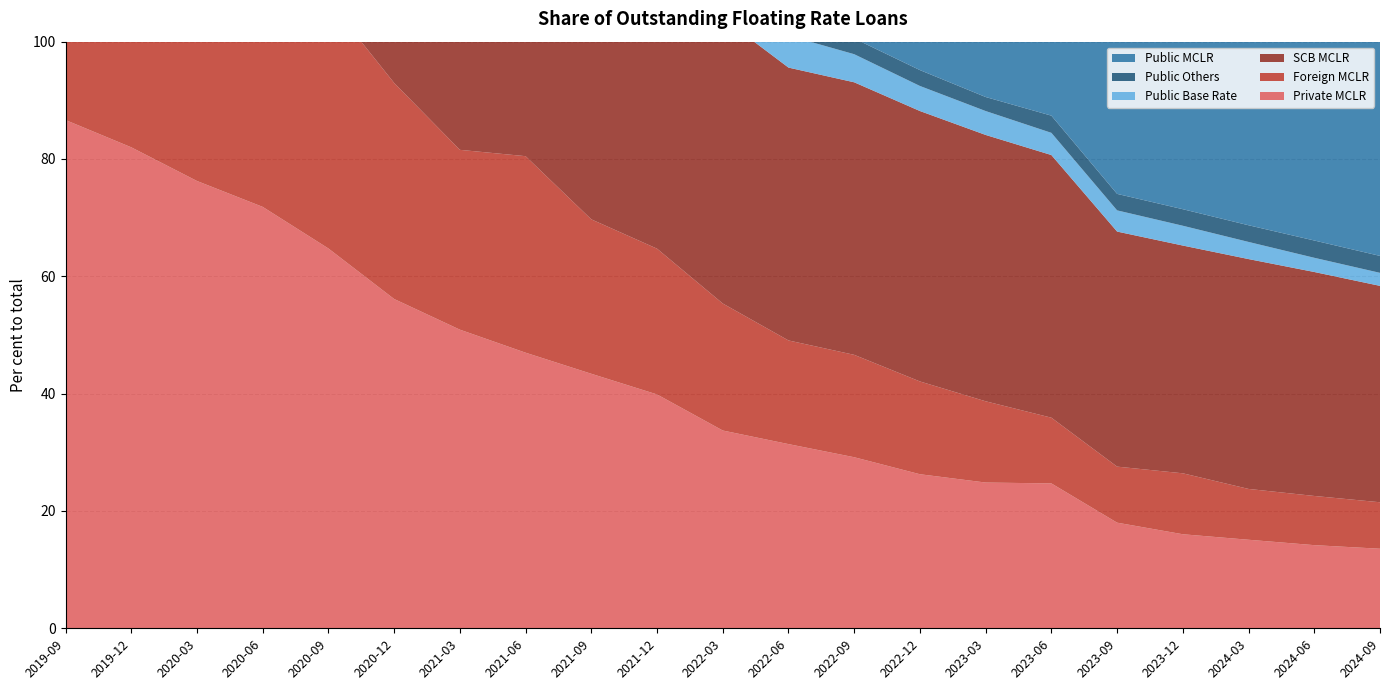

Reading left to right, extract all data points from this chart.

Private MCLR: 2019-09=86.6	2019-12=82.0	2020-03=76.3	2020-06=71.8	2020-09=64.7	2020-12=56.1	2021-03=50.9	2021-06=47.0	2021-09=43.4	2021-12=39.9	2022-03=33.7	2022-06=31.4	2022-09=29.2	2022-12=26.3	2023-03=24.8	2023-06=24.7	2023-09=18.0	2023-12=16.0	2024-03=15.1	2024-06=14.2	2024-09=13.6
Foreign MCLR: 2019-09=67.3	2019-12=62.0	2020-03=56.7	2020-06=53.2	2020-09=42.3	2020-12=36.8	2021-03=30.7	2021-06=33.5	2021-09=26.3	2021-12=24.8	2022-03=21.6	2022-06=17.7	2022-09=17.5	2022-12=15.8	2023-03=13.9	2023-06=11.2	2023-09=9.6	2023-12=10.4	2024-03=8.7	2024-06=8.4	2024-09=7.9
SCB MCLR: 2019-09=82.8	2019-12=81.2	2020-03=78.3	2020-06=75.4	2020-09=70.3	2020-12=65.4	2021-03=62.3	2021-06=58.9	2021-09=56.5	2021-12=53.6	2022-03=48.7	2022-06=46.5	2022-09=46.5	2022-12=46.1	2023-03=45.4	2023-06=44.8	2023-09=40.1	2023-12=38.8	2024-03=39.2	2024-06=38.2	2024-09=36.9
Public Base Rate: 2019-09=14.4	2019-12=12.7	2020-03=12.0	2020-06=11.5	2020-09=10.6	2020-12=9.7	2021-03=7.8	2021-06=7.7	2021-09=7.3	2021-12=6.8	2022-03=6.1	2022-06=5.5	2022-09=4.8	2022-12=4.3	2023-03=4.1	2023-06=3.8	2023-09=3.6	2023-12=3.4	2024-03=2.9	2024-06=2.4	2024-09=2.2
Public Others: 2019-09=3.6	2019-12=3.6	2020-03=3.3	2020-06=3.1	2020-09=3.1	2020-12=2.8	2021-03=2.6	2021-06=2.8	2021-09=2.8	2021-12=2.5	2022-03=2.9	2022-06=2.7	2022-09=2.7	2022-12=2.7	2023-03=2.4	2023-06=2.9	2023-09=2.8	2023-12=2.8	2024-03=2.8	2024-06=2.9	2024-09=2.9
Public MCLR: 2019-09=81.6	2019-12=81.6	2020-03=79.9	2020-06=77.7	2020-09=73.7	2020-12=70.6	2021-03=69.1	2021-06=66.1	2021-09=64.5	2021-12=61.9	2022-03=57.7	2022-06=55.6	2022-09=57.0	2022-12=57.8	2023-03=57.4	2023-06=57.2	2023-09=56.2	2023-12=55.3	2024-03=54.6	2024-06=53.8	2024-09=51.9